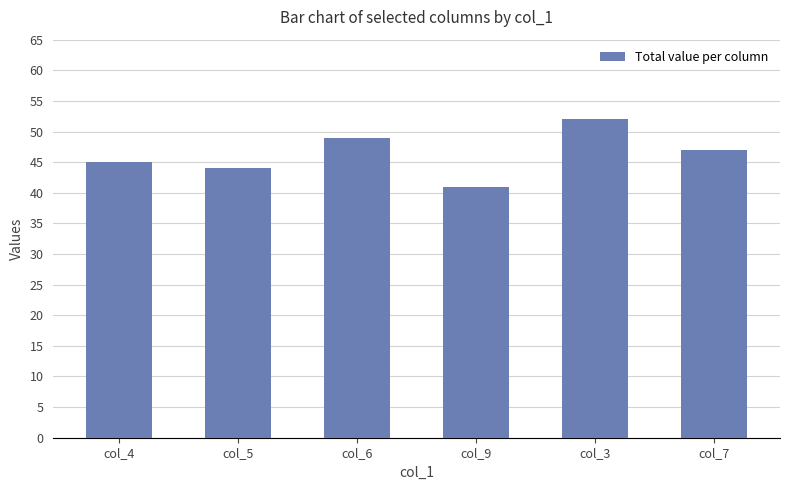

What is the sum of all values?

278